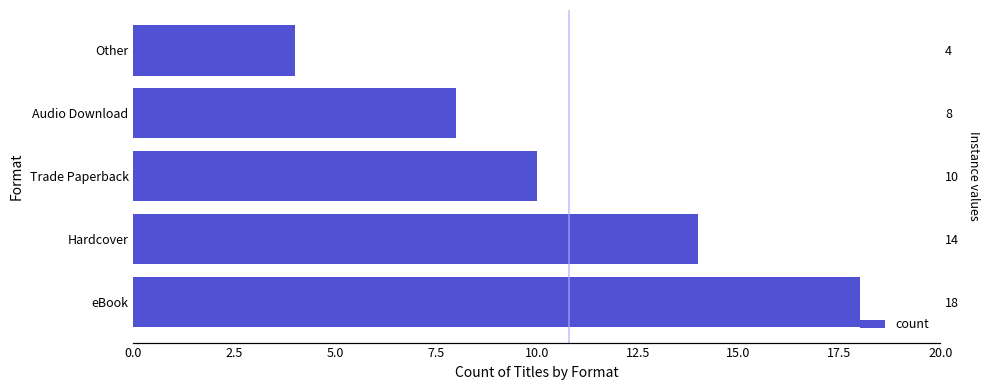

What is the smallest value displayed?

4